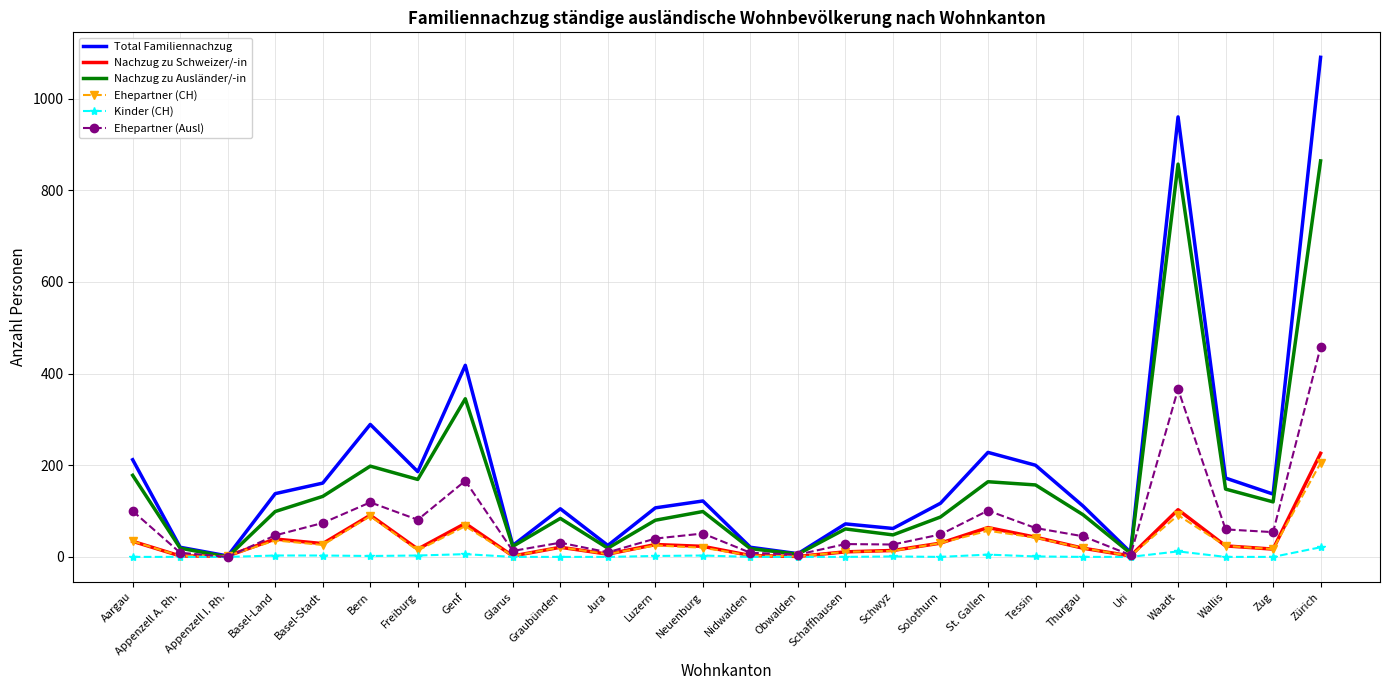

Which series has the widest spread of values?

Total Familiennachzug